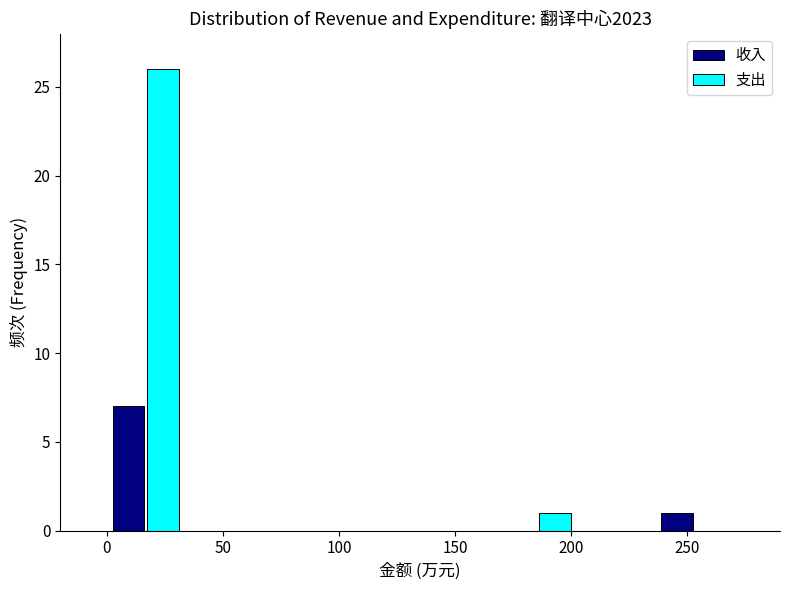

What is the height of the 收入 bar covering 0 to 35 on the x-axis? Neither the bar edges nor the heights are printed on the chart, so give them approximately, as read against the axes.

7